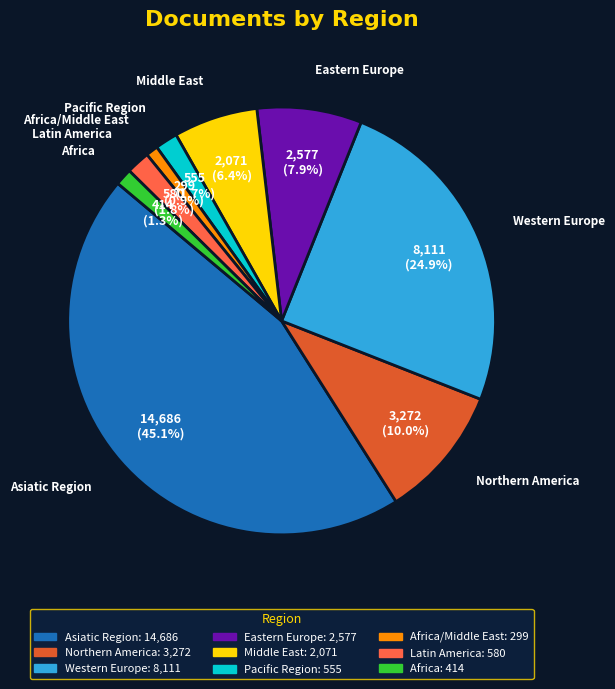

Is there a majority slice in this chart?

No